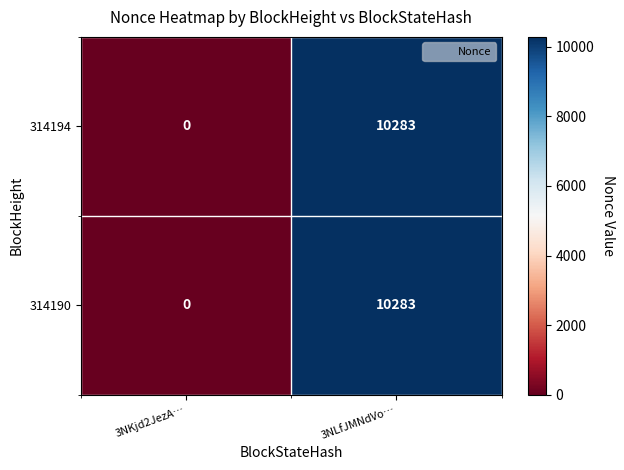

At how many categories does at least one series exceed 1817?

1